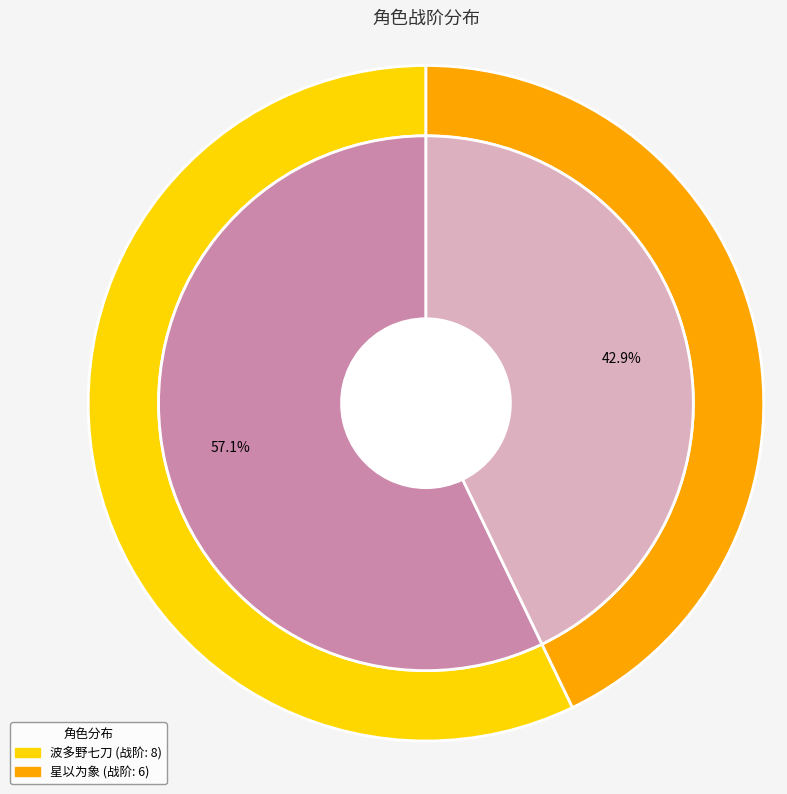

To the nearest percent, what is the combined percentage of 星以为象 and 波多野七刀?

100%